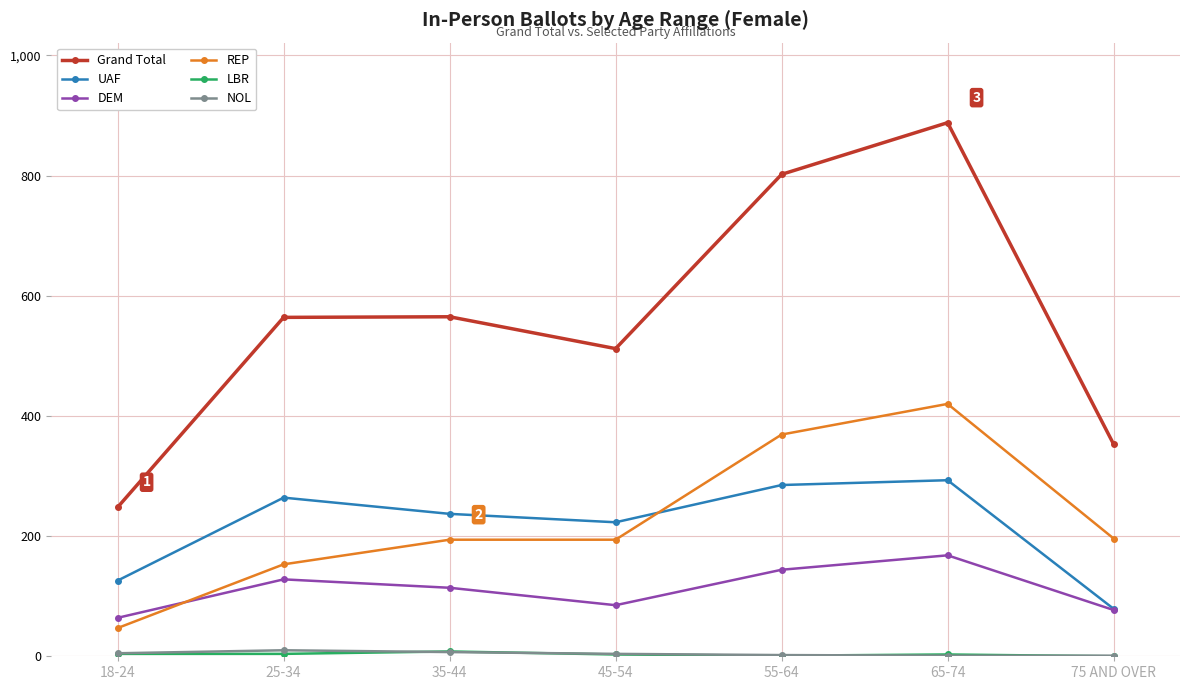

Count the number of categories in the chart.

7